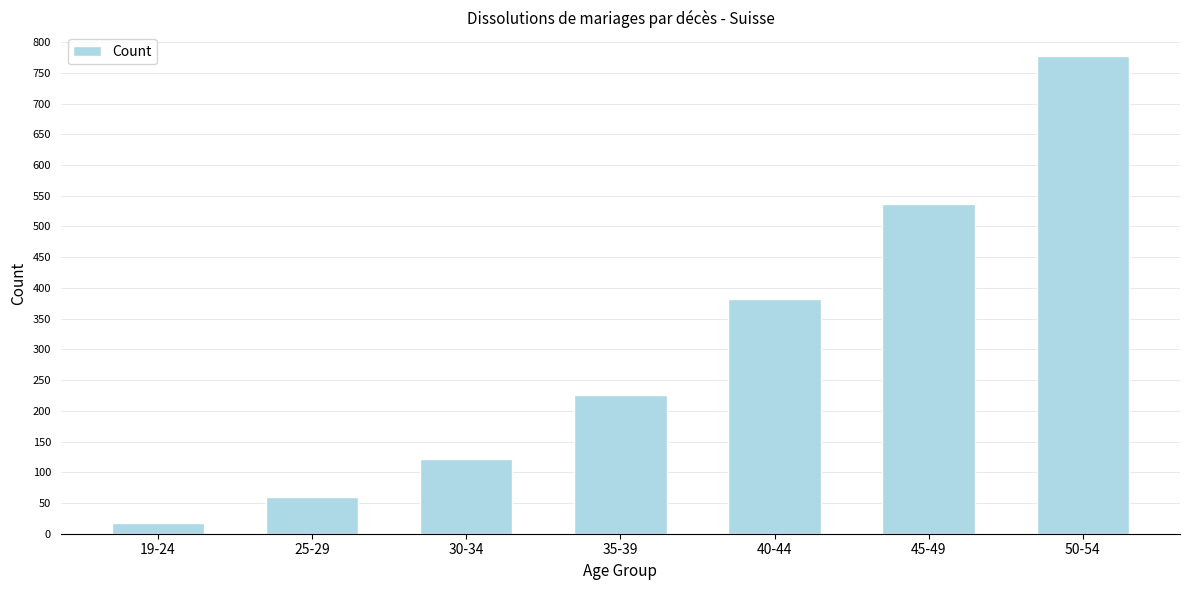

Reading left to right, list all the values displayed in this chart.

17	60	121	226	382	537	777